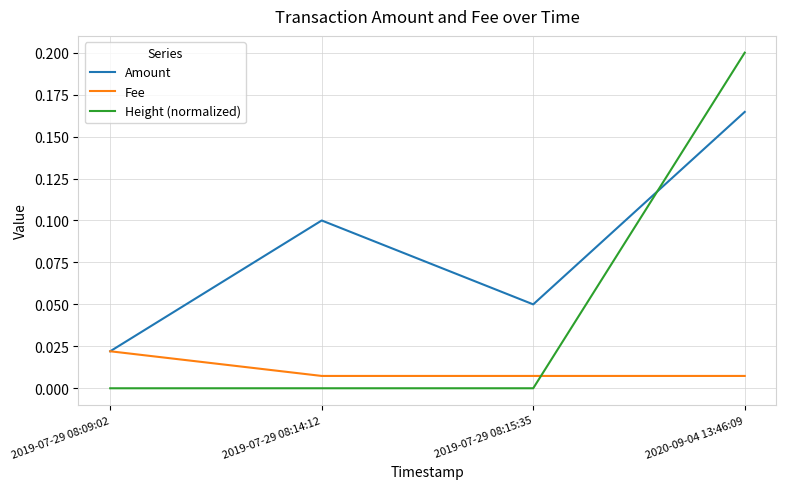

True or false: Height (normalized) has a value of -0.1 at 2019-07-29 08:09:02.

False